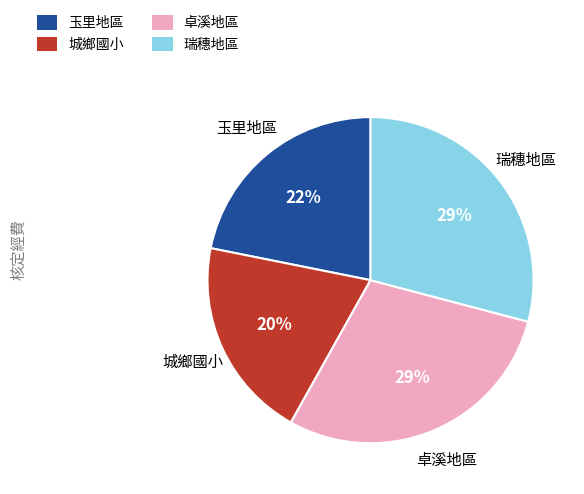

What is the ratio of the value at 城鄉國小 to the value at 瑞穗地區?

0.7